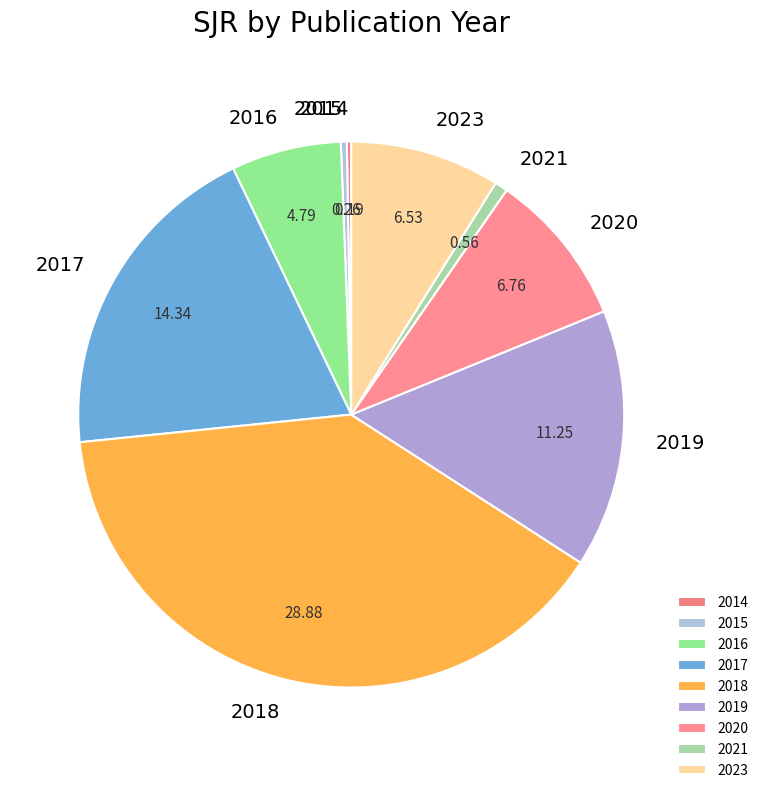

Which slice is the largest?

2018